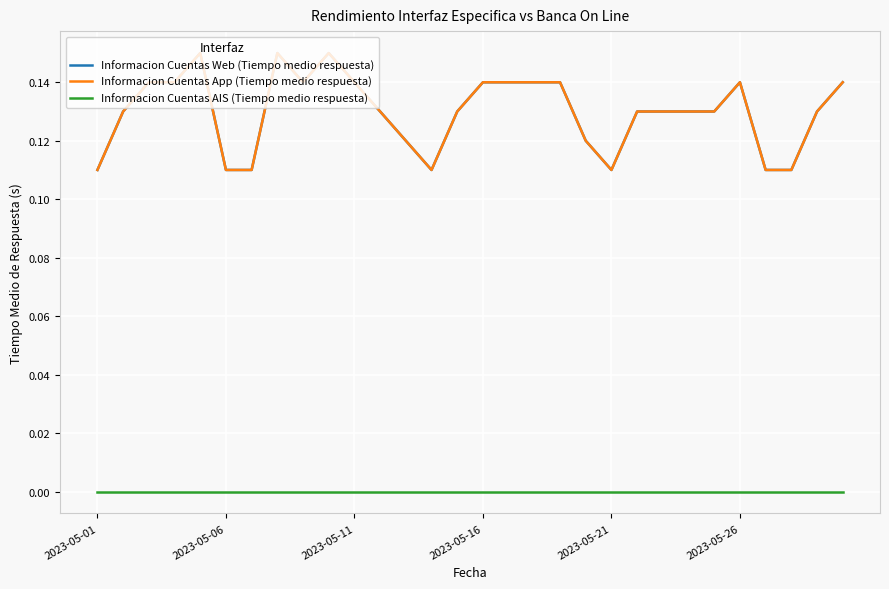

Reading right to left, transcribe all the data shown in this chart.

Informacion Cuentas Web (Tiempo medio respuesta): 0.1	0.1	0.1	0.1	0.1	0.1	0.1	0.1	0.1	0.1	0.1	0.1	0.1	0.1	0.1	0.1	0.1	0.1	0.1	0.1	0.1	0.1	0.1	0.1	0.1	0.1	0.1	0.1	0.1	0.1
Informacion Cuentas App (Tiempo medio respuesta): 0.1	0.1	0.1	0.1	0.1	0.1	0.1	0.1	0.1	0.1	0.1	0.1	0.1	0.1	0.1	0.1	0.1	0.1	0.1	0.1	0.1	0.1	0.1	0.1	0.1	0.1	0.1	0.1	0.1	0.1
Informacion Cuentas AIS (Tiempo medio respuesta): 0.0	0.0	0.0	0.0	0.0	0.0	0.0	0.0	0.0	0.0	0.0	0.0	0.0	0.0	0.0	0.0	0.0	0.0	0.0	0.0	0.0	0.0	0.0	0.0	0.0	0.0	0.0	0.0	0.0	0.0